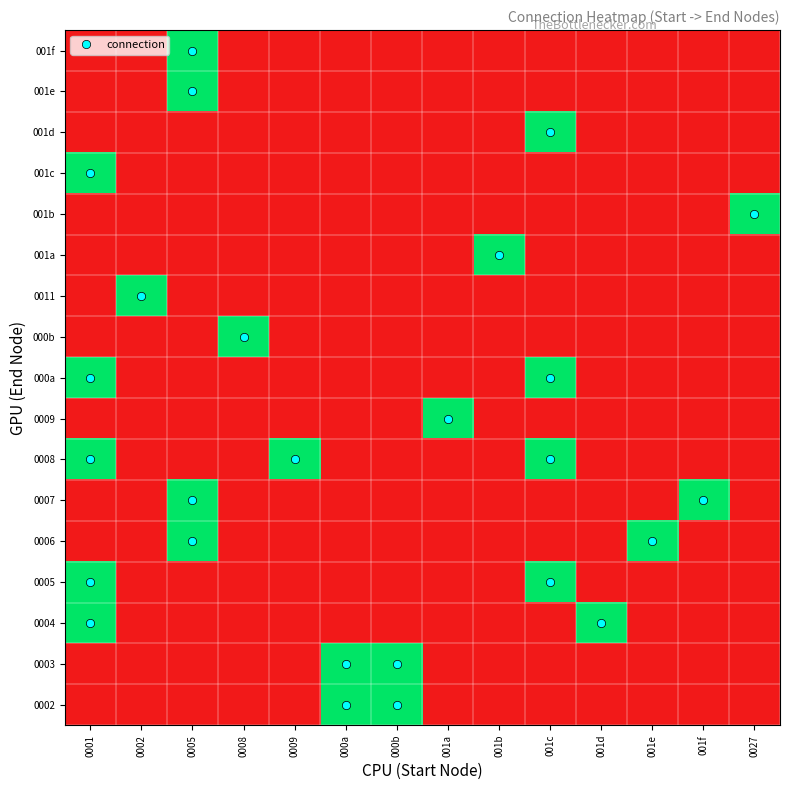

What is the greatest value displayed?

1